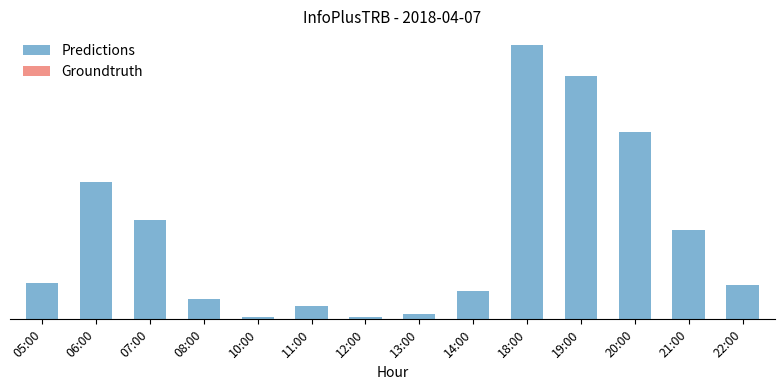

Reading left to right, extract all data points from this chart.

85	317	230	46	6	32	6	12	66	635	563	433	207	80